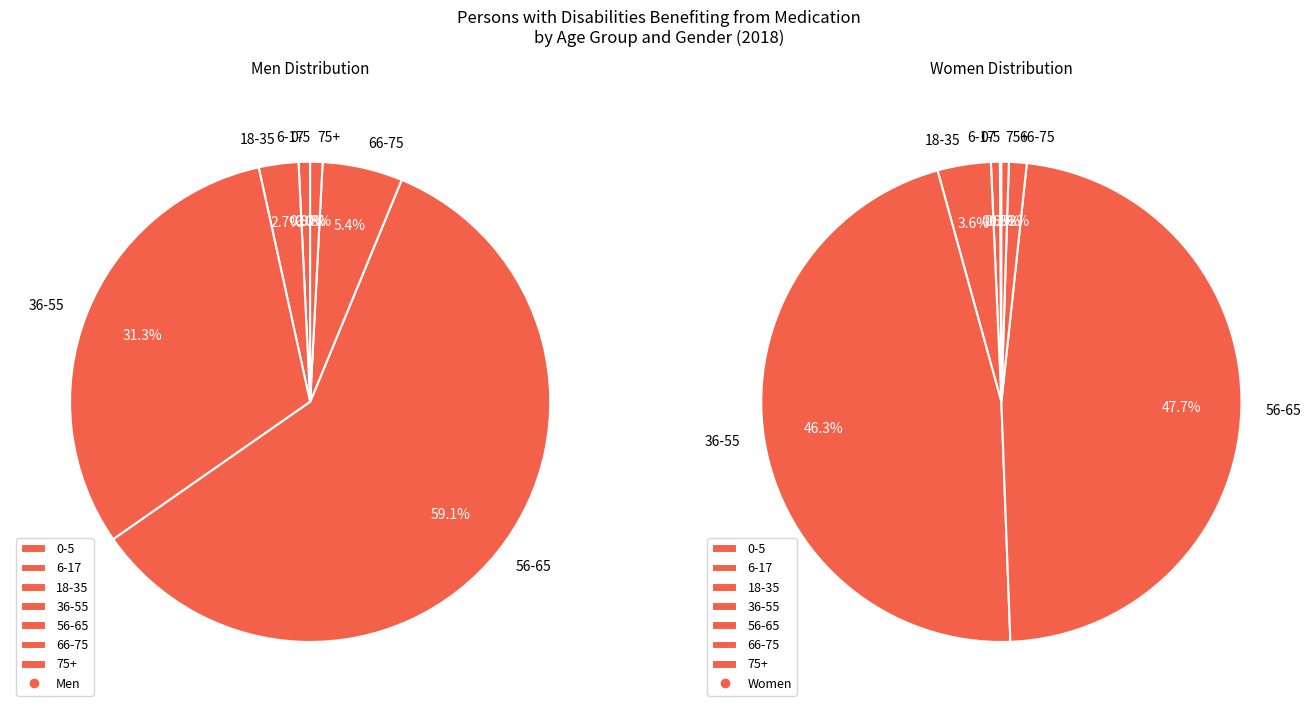

To the nearest percent, what portion does 6-17 represent?

1%